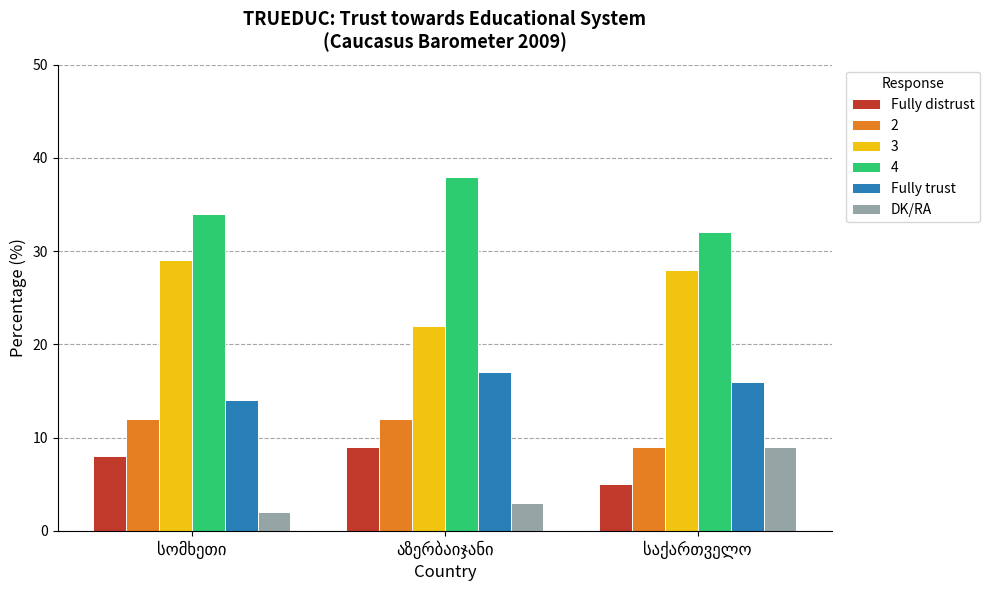

What is the highest value of the Fully trust series?

17